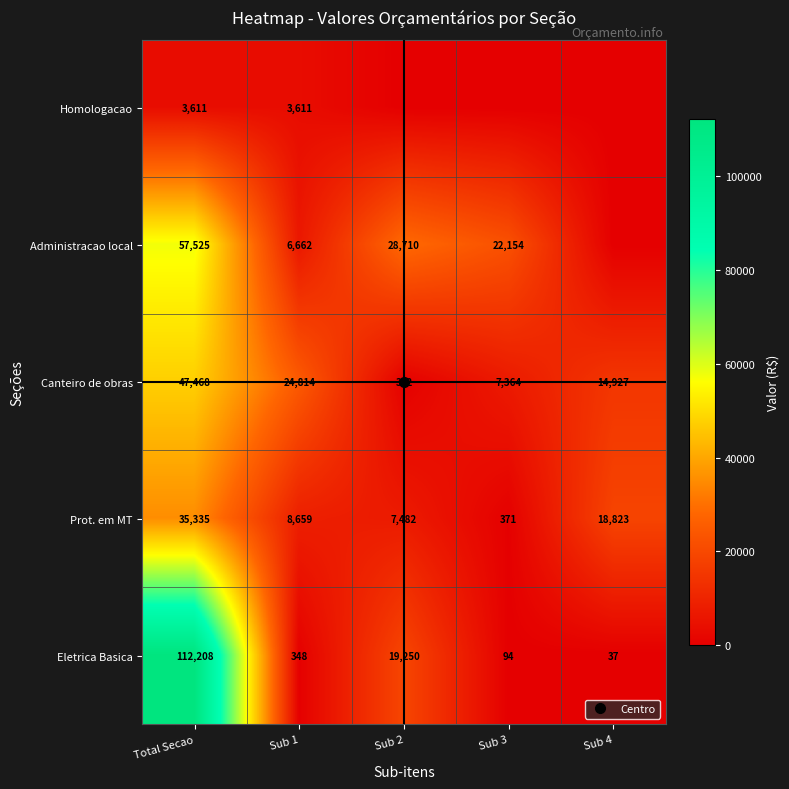

At which category is the sum across all series the highest?

Total Secao